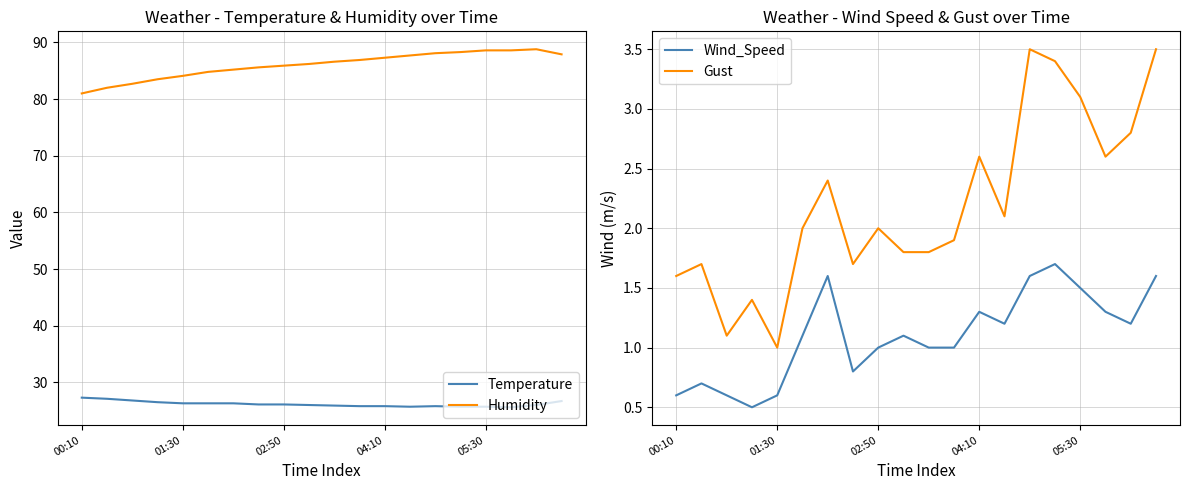

At which category is the sum across all series the highest?

19